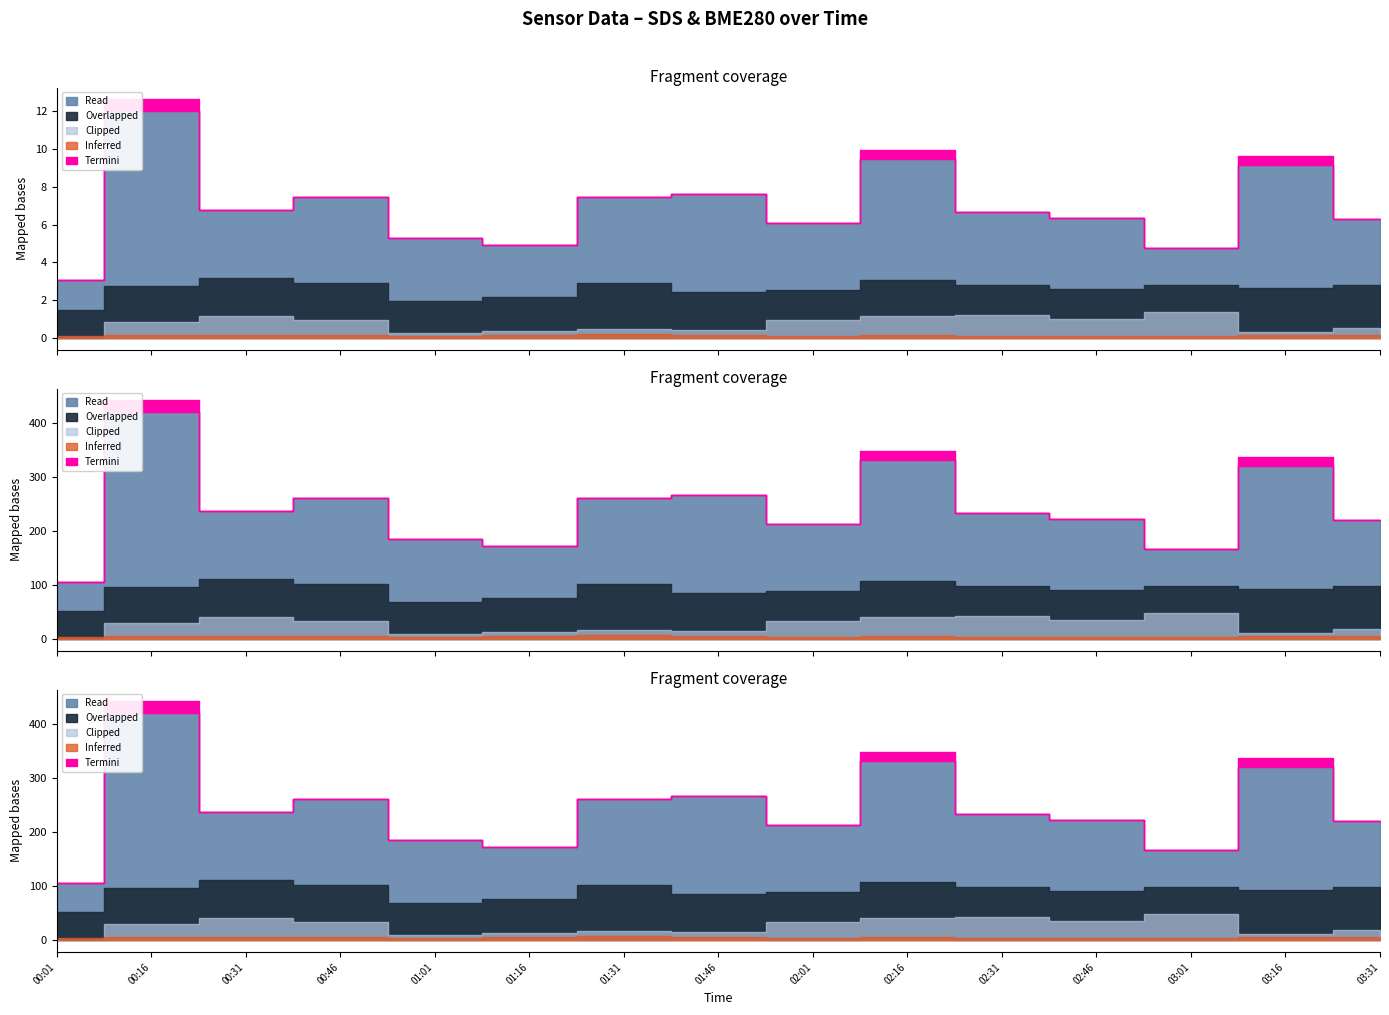

At which category is the sum across all series the highest?

00:16